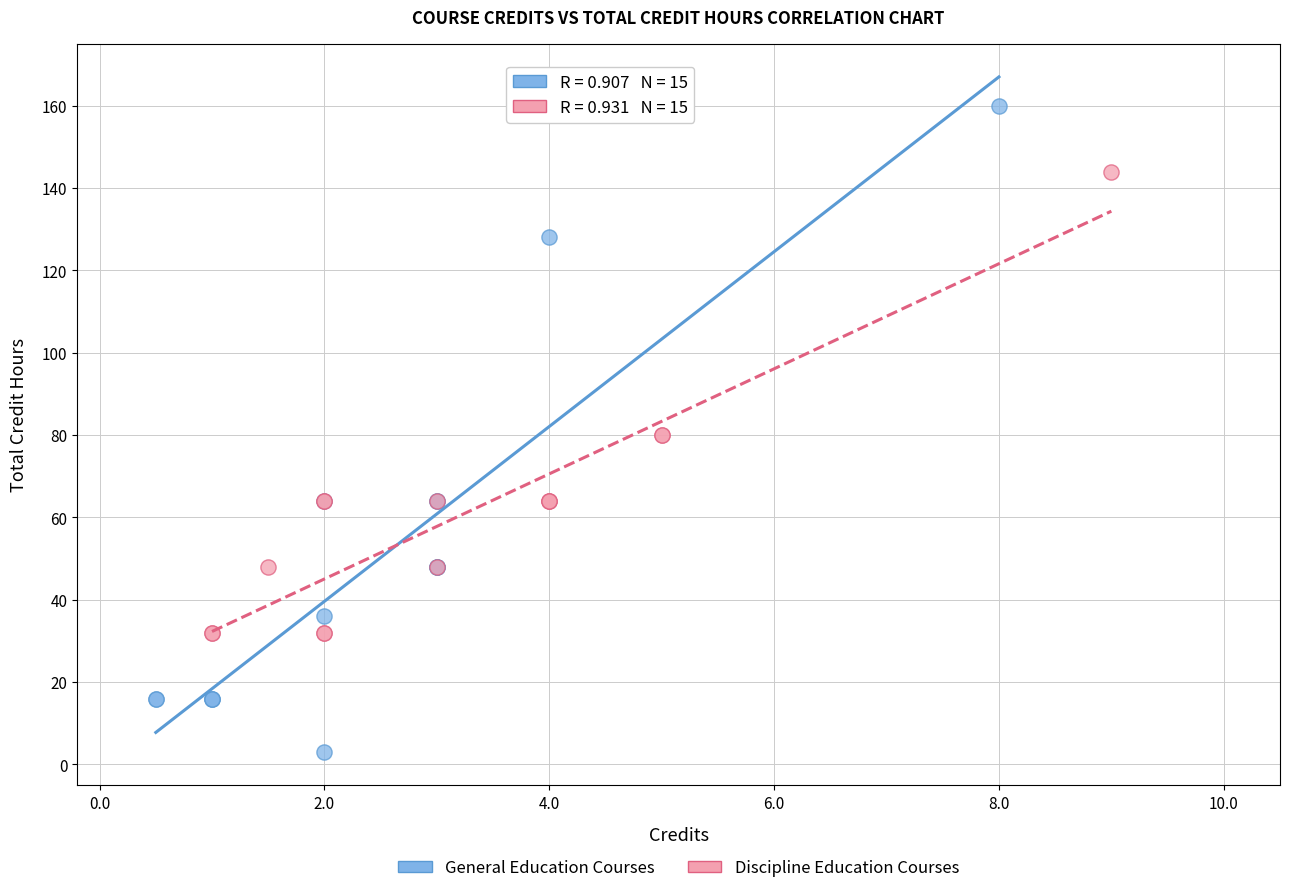

What are all the series names shown in the legend?

General Education Courses, Discipline Education Courses